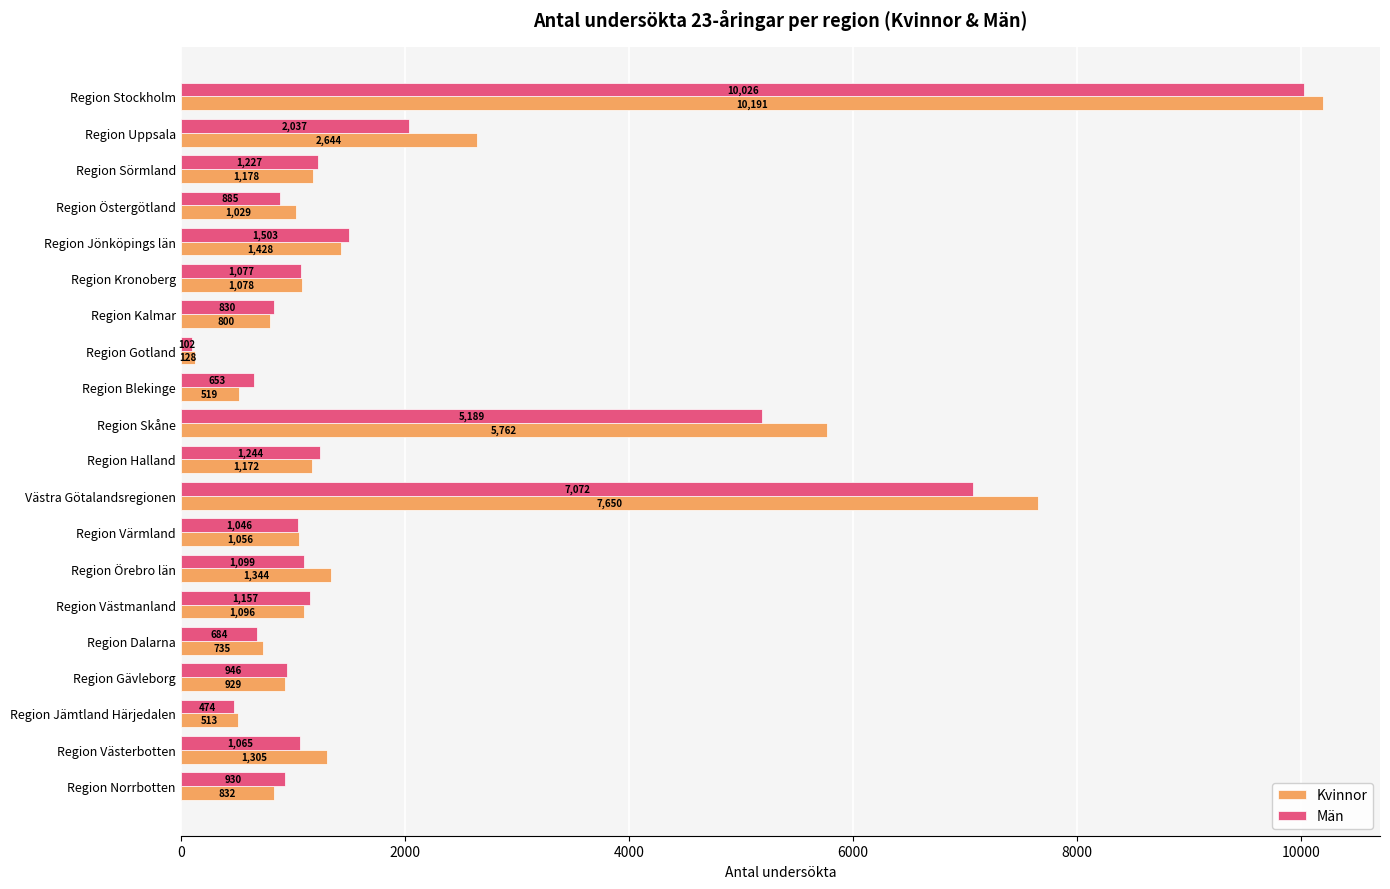

Where is Män nearest to the value 5064?

Region Skåne